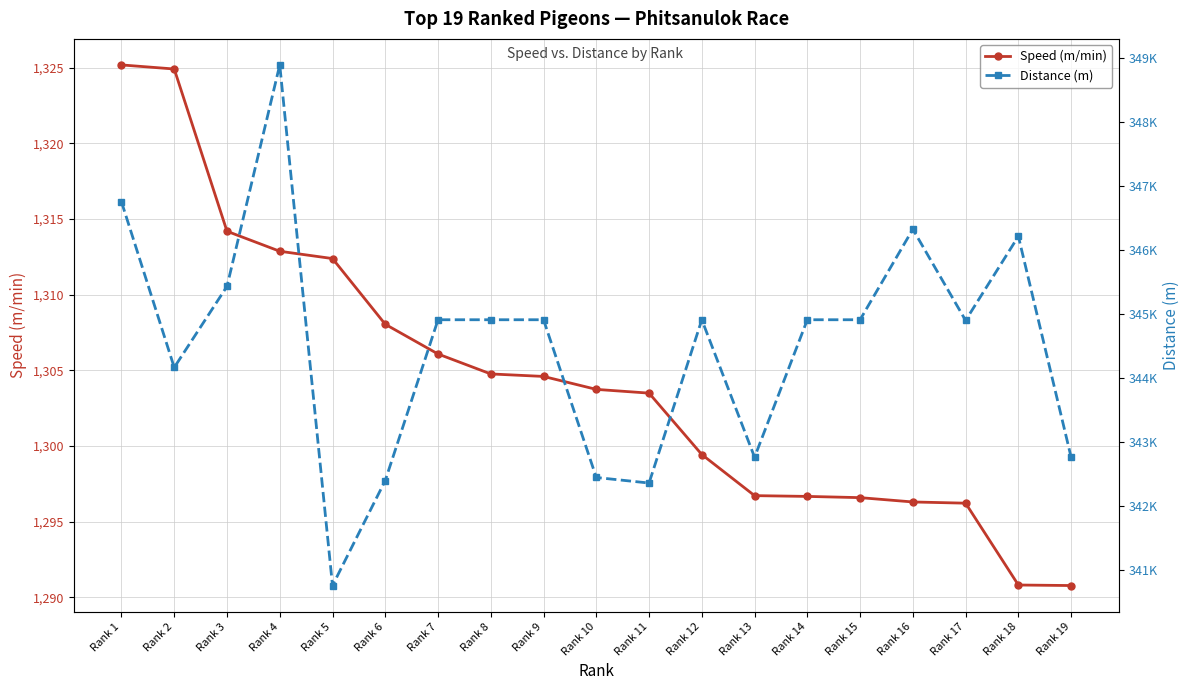

Which series has the widest spread of values?

Distance (m)